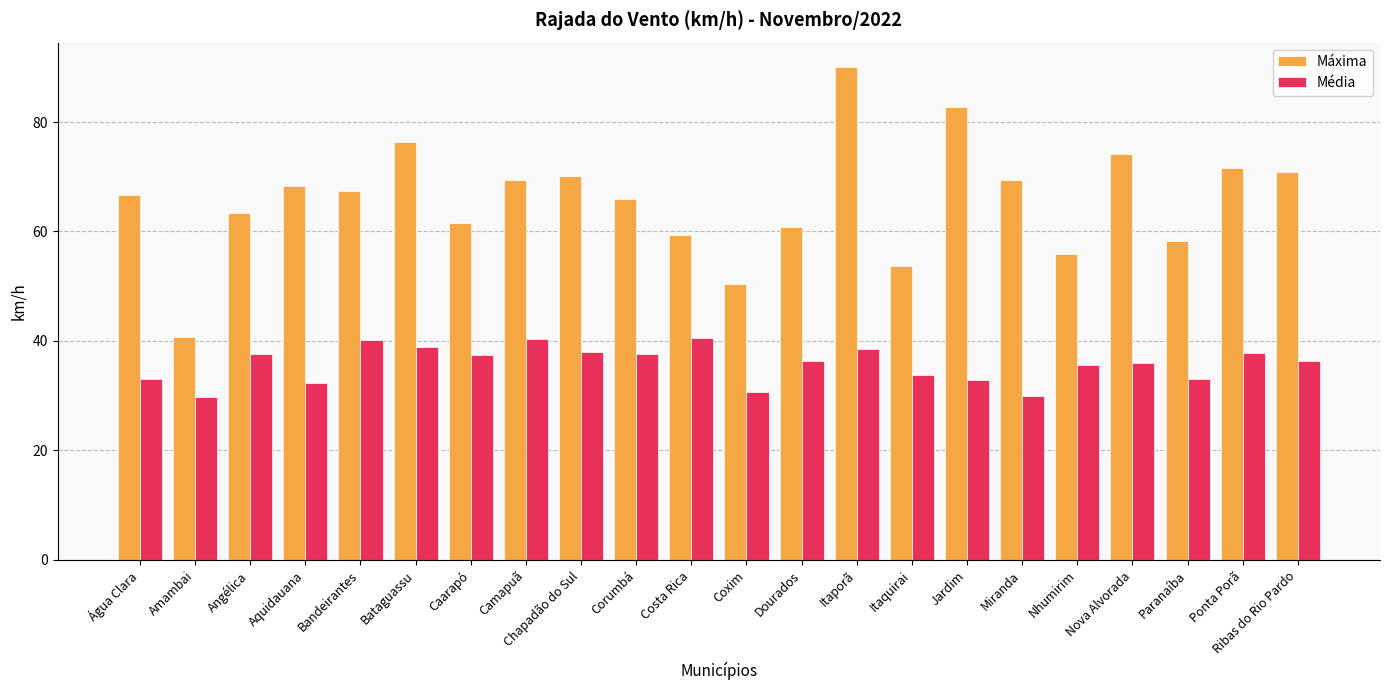

How many bars are there in total?

44